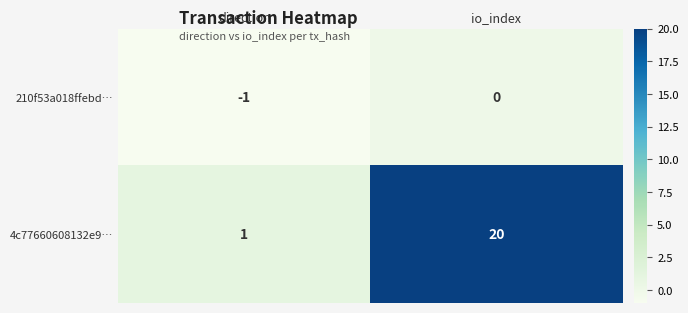

What is the difference between the maximum and minimum values in the 4c77660608132e9… series?

19